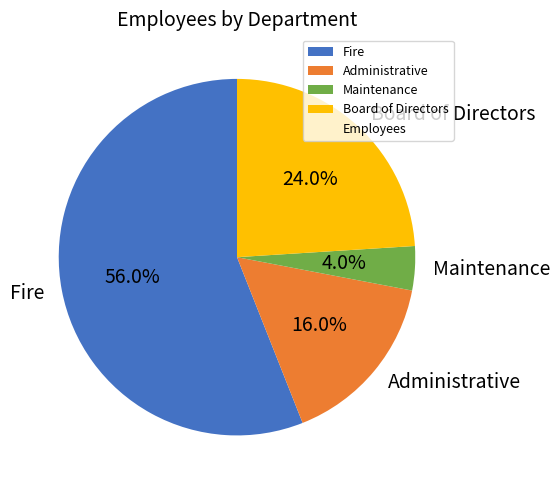

True or false: Administrative accounts for 16% of the total.

True